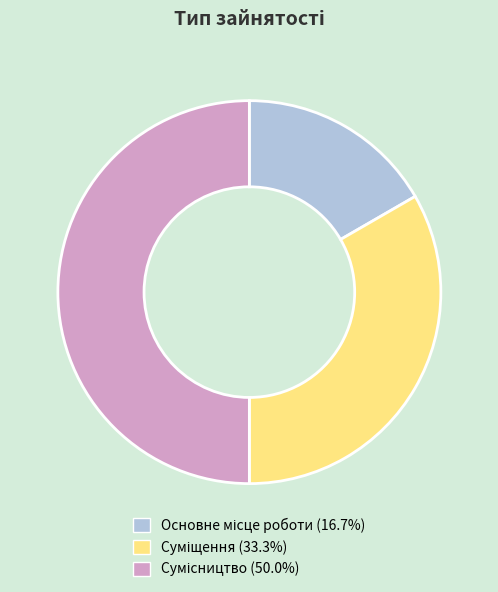

Which slice is the smallest?

Основне місце роботи